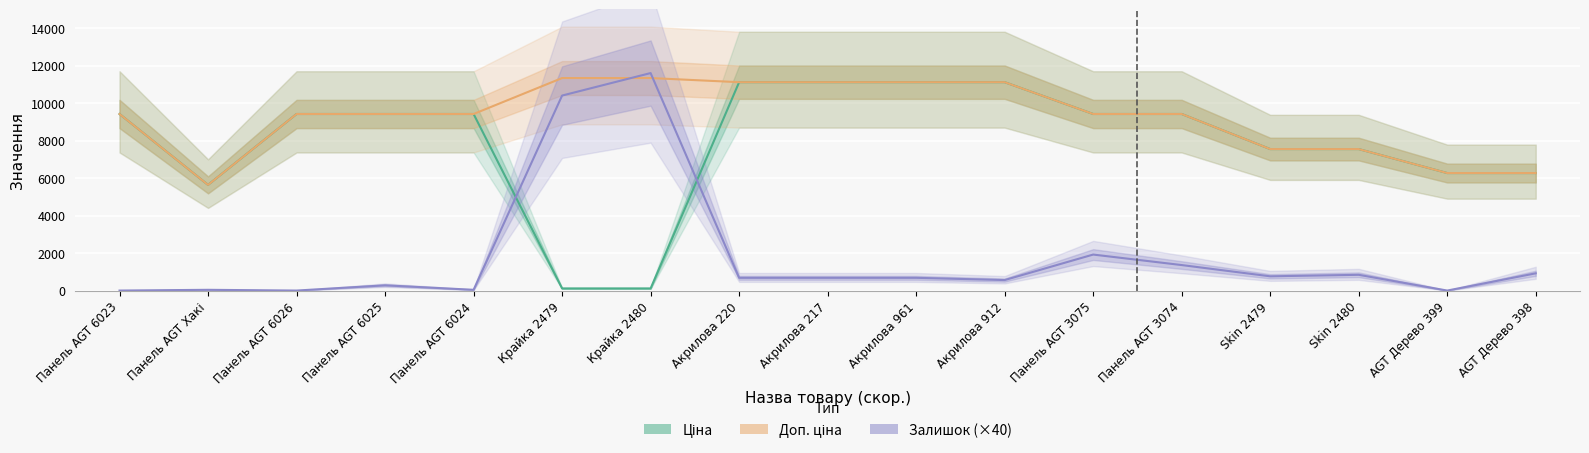

Which series ends up on top after the final intersection of Залишок (×40) and Доп. ціна?

Доп. ціна